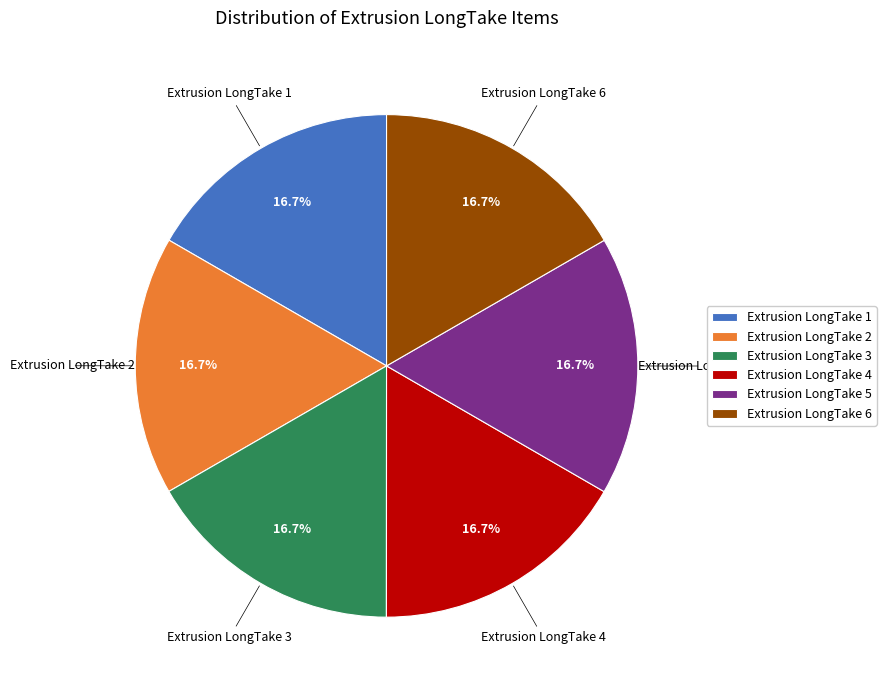

Count the number of slices in the pie.

6